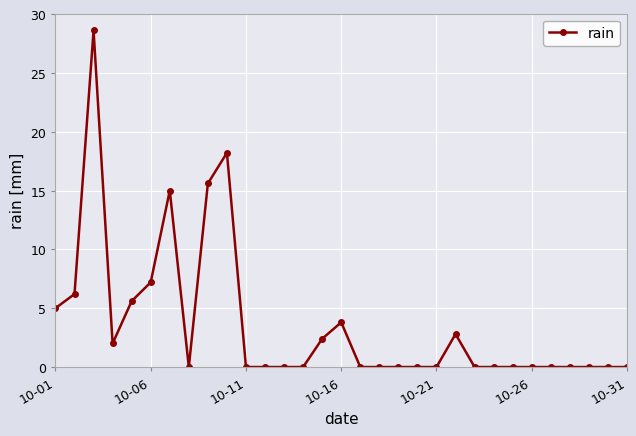

What is the sum of all values?

112.4